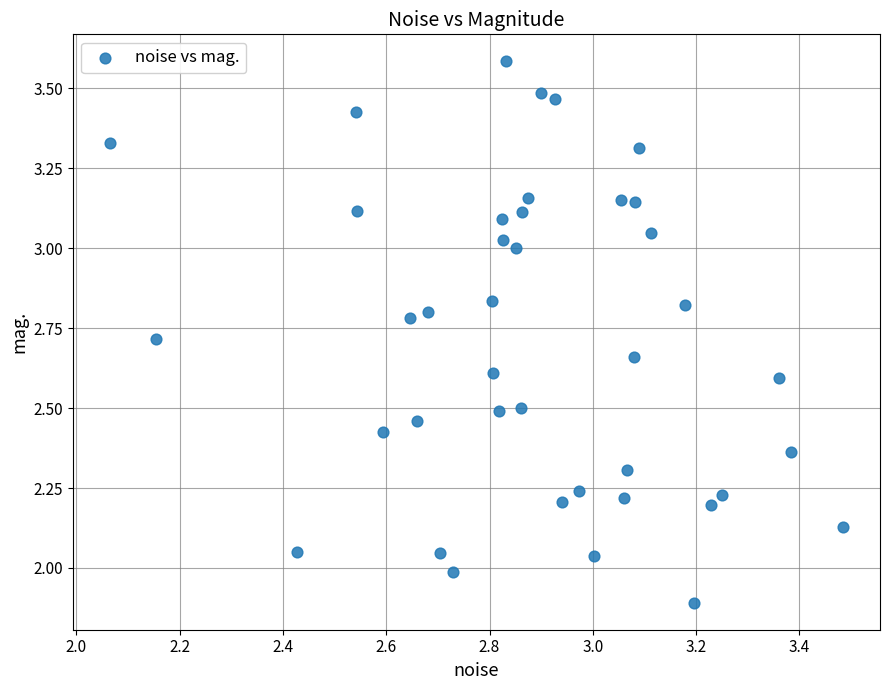

What is the range of Y values (max minus min)?

1.7